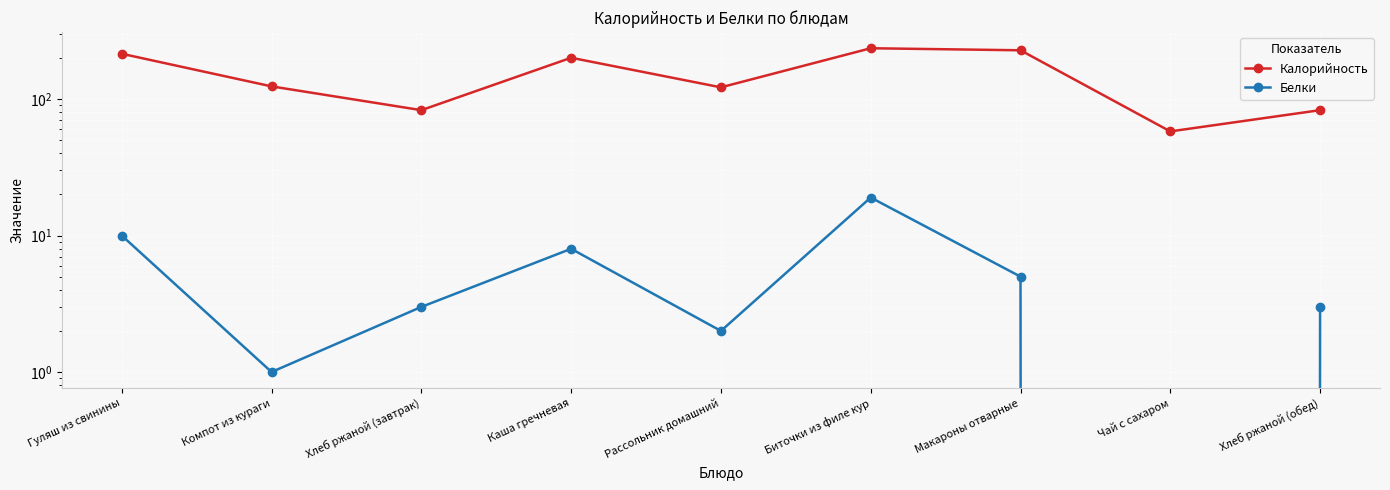

True or false: Белки has more than 1 interior local peaks.

True